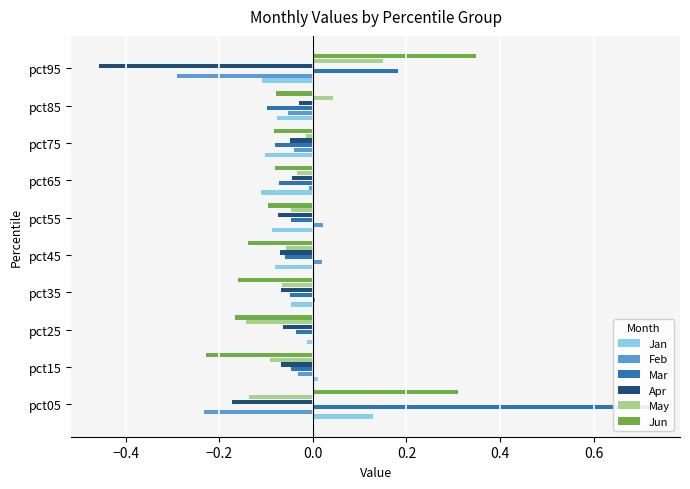

What is the lowest value of the May series?

-0.1